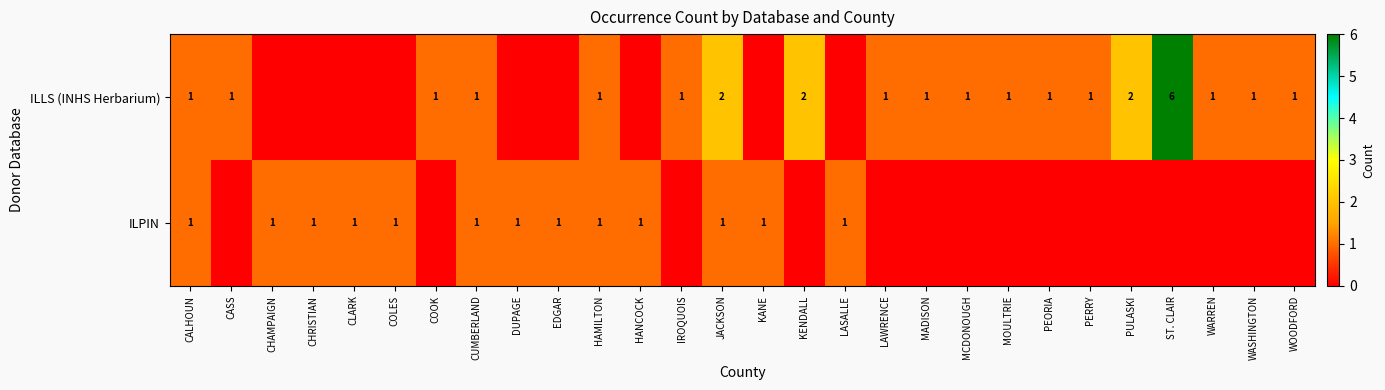

True or false: ILLS (INHS Herbarium) has a value of 1 at WASHINGTON.

True